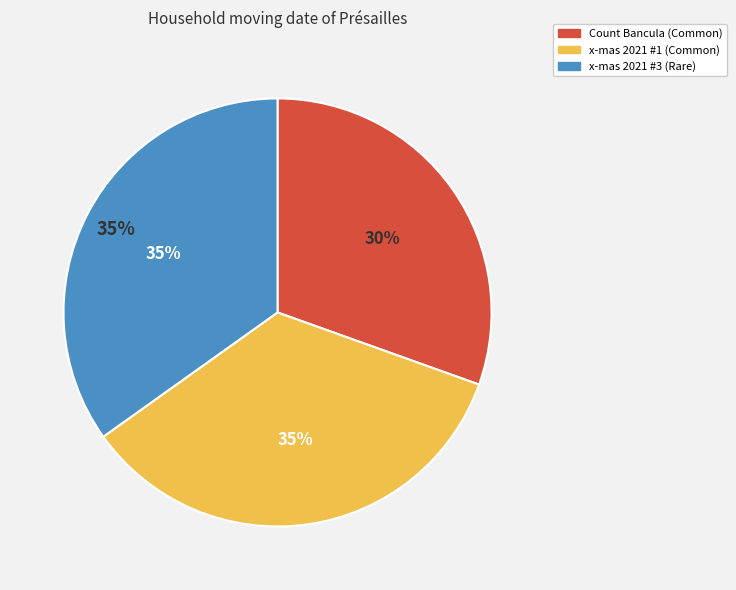

Approximately how many times larger is the value at x-mas 2021 #1 (1099587129705) compared to x-mas 2021 #3 (1099587125503)?

1.0